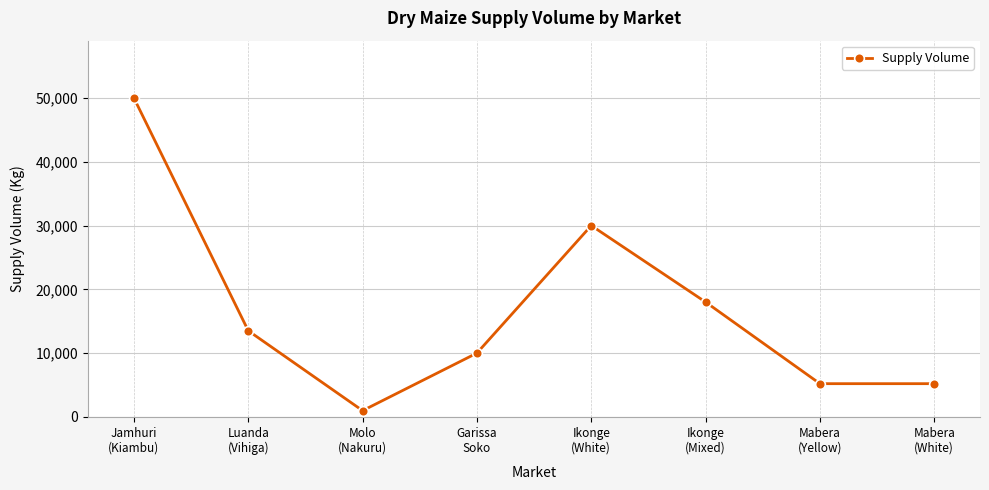

What is the maximum value shown in the chart?

50000